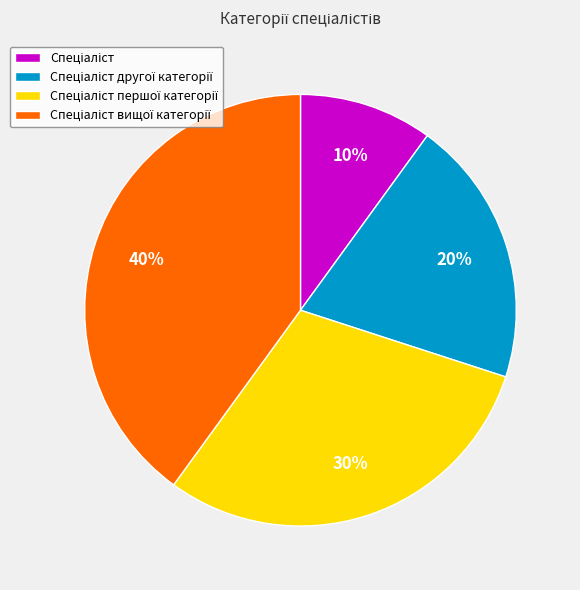

To the nearest percent, what is the average slice percentage?

25%